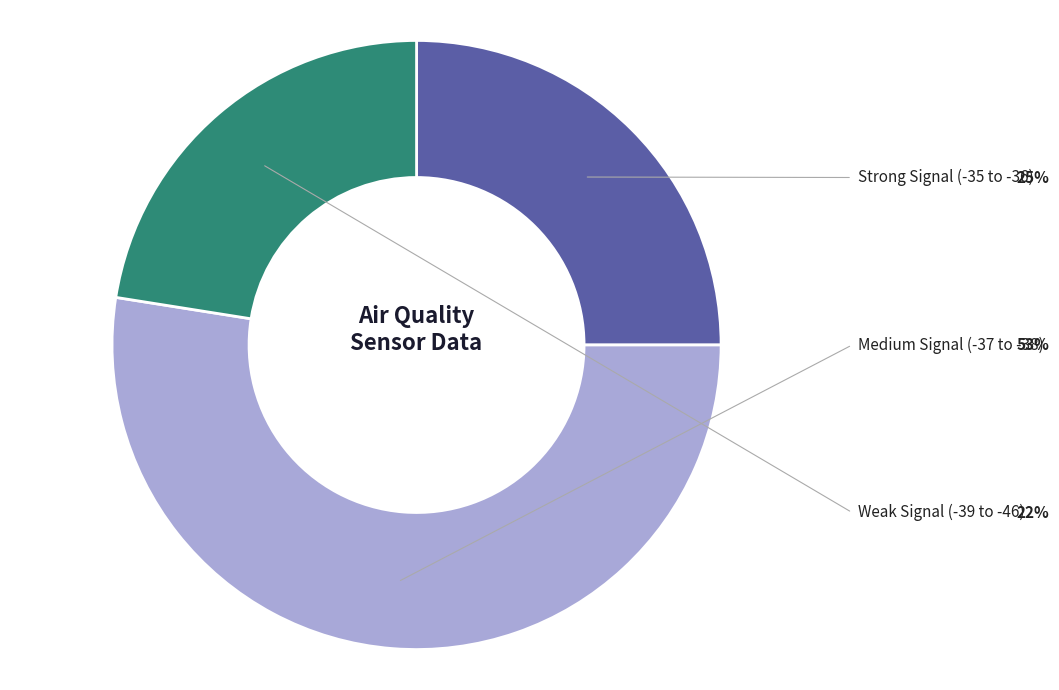

Does any single category account for the majority?

Yes